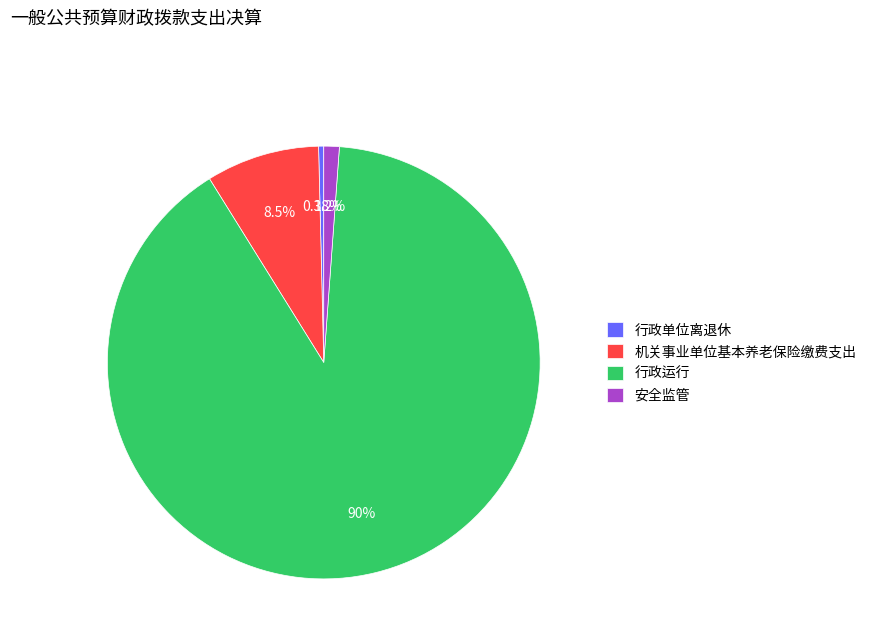

Does 机关事业单位基本养老保险缴费支出 represent more than half of the total?

No